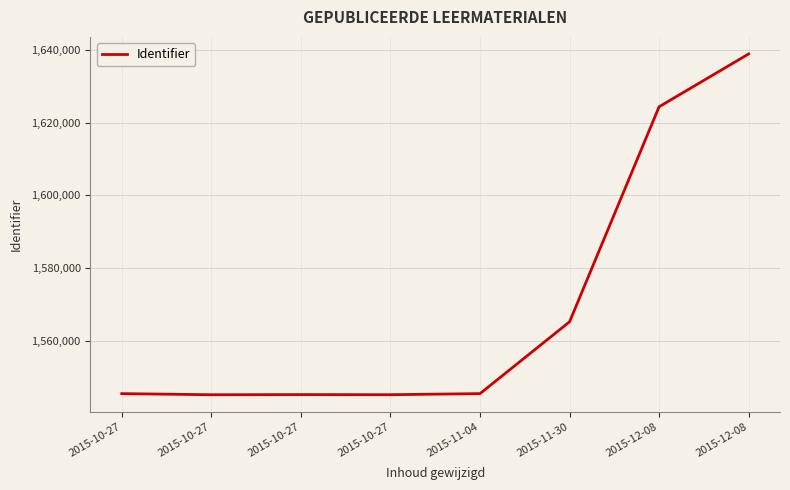

Rank the categories by value from highest to lowest.

2015-12-08, 2015-12-08, 2015-11-30, 2015-11-04, 2015-10-27, 2015-10-27, 2015-10-27, 2015-10-27